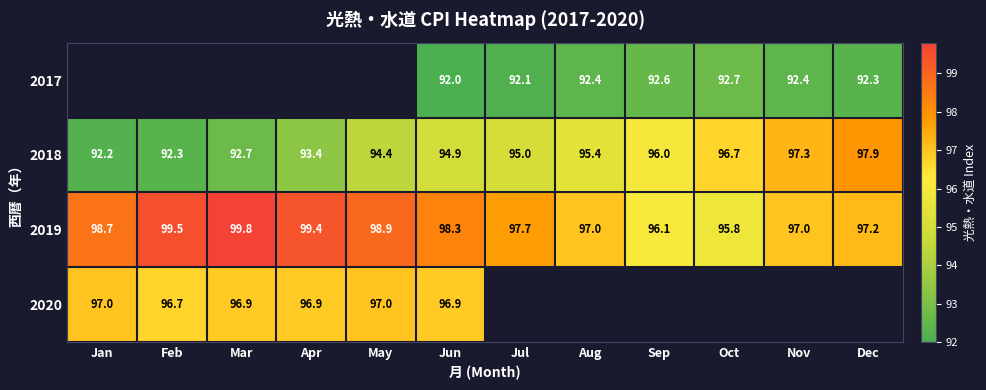

What is the sum of the 2019 values at Feb and Nov?

196.5